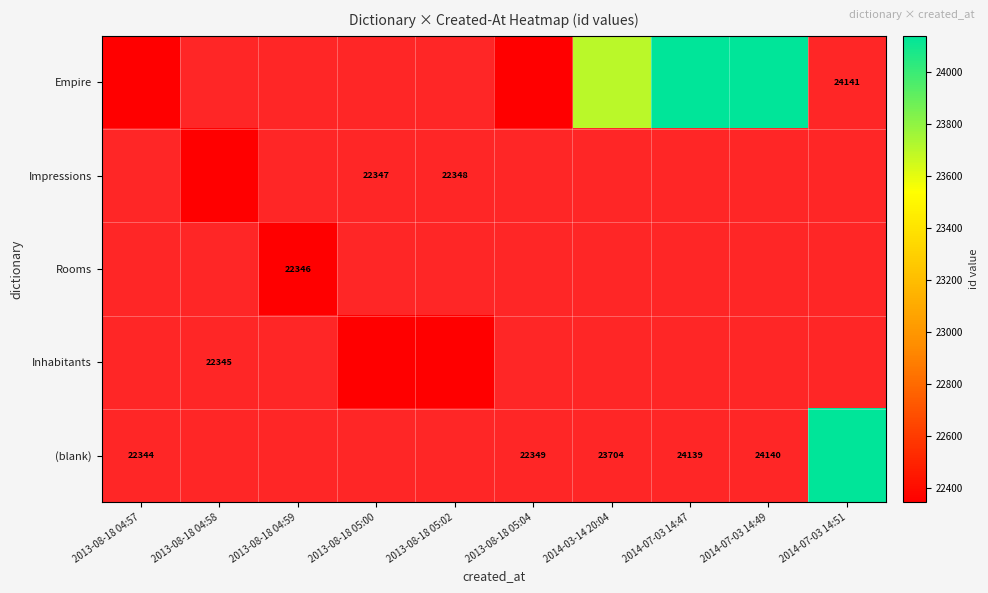

List the labels in order of Inhabitants value, largest first.

2013-08-18 05:02, 2013-08-18 05:04, 2014-03-14 20:04, 2014-07-03 14:47, 2014-07-03 14:49, 2014-07-03 14:51, 2013-08-18 04:57, 2013-08-18 04:58, 2013-08-18 04:59, 2013-08-18 05:00